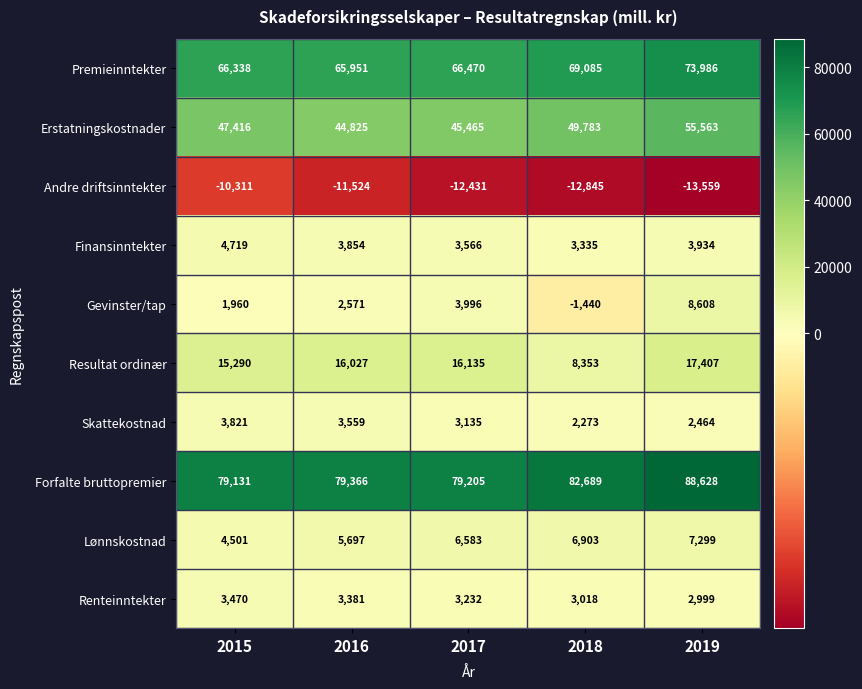

At which label is Lønnskostnad closest to 5900?

2016